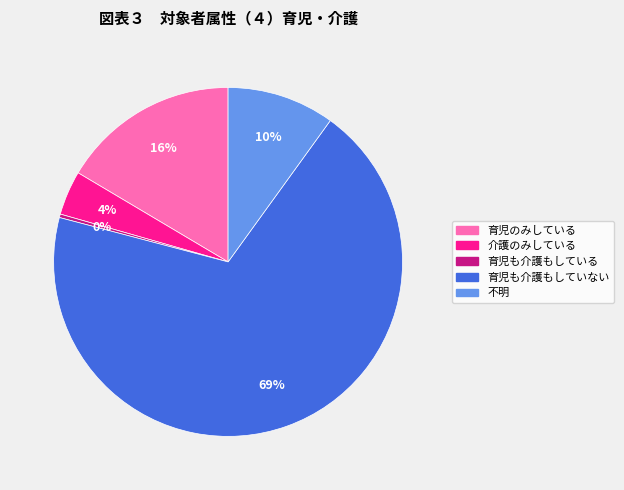

The 不明 slice represents 24% of the pie. True or false?

False